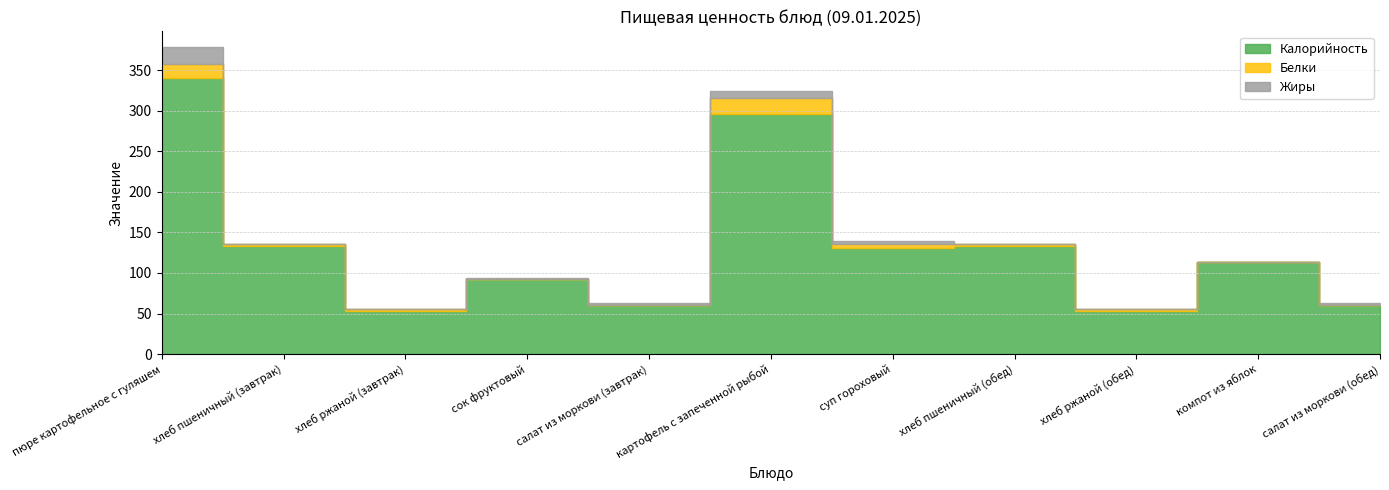

Is it true that Жиры equals 0.0 at хлеб ржаной (завтрак)?

True